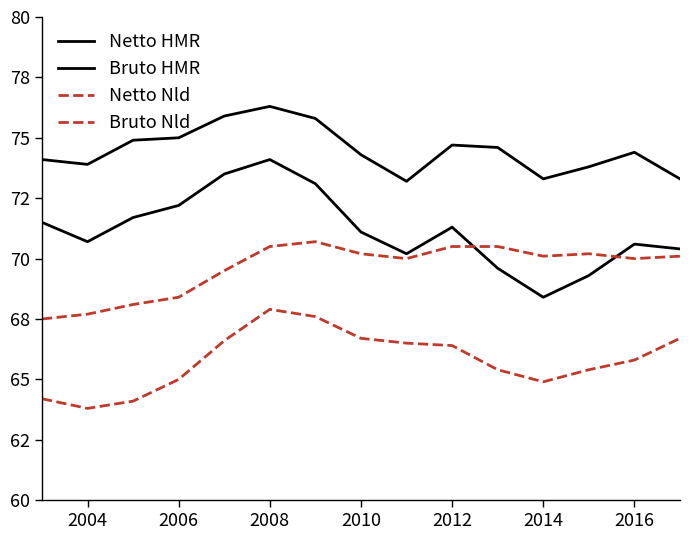

Does the chart display data point markers on the line(s)?

No